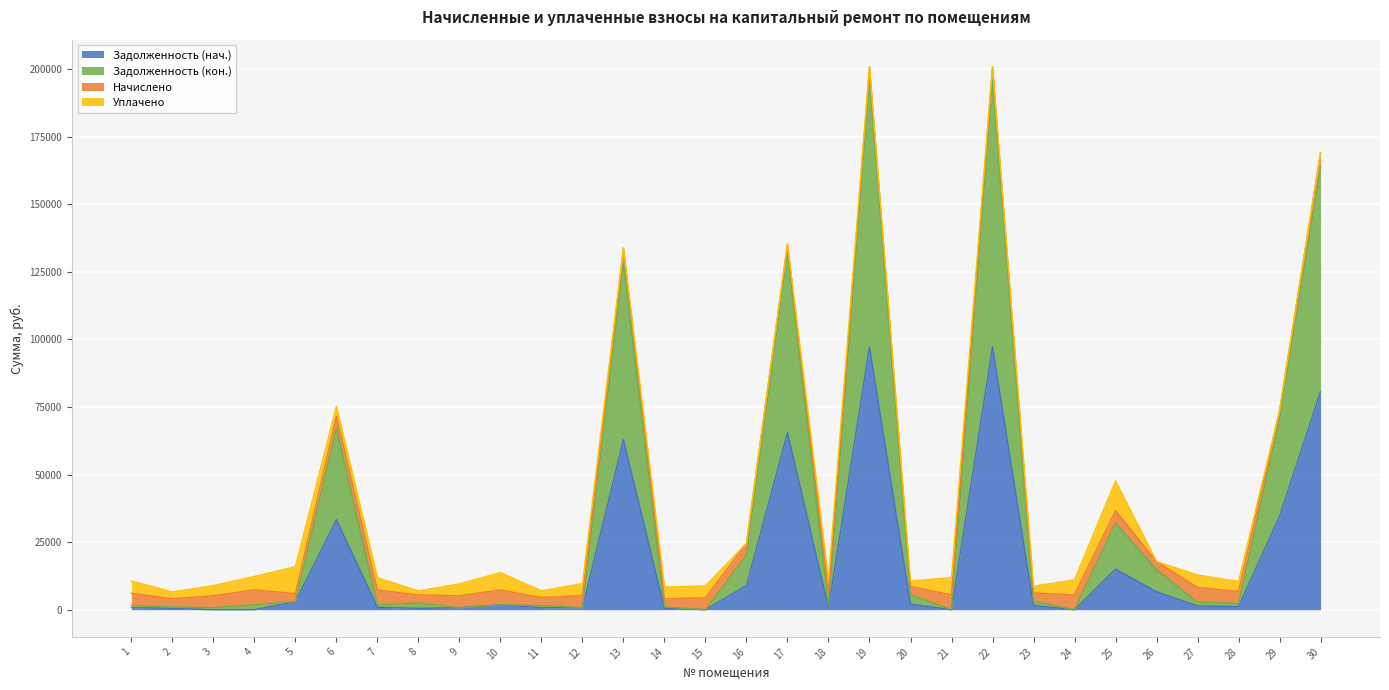

What is the maximum value for Задолженность (нач.)?

97235.5